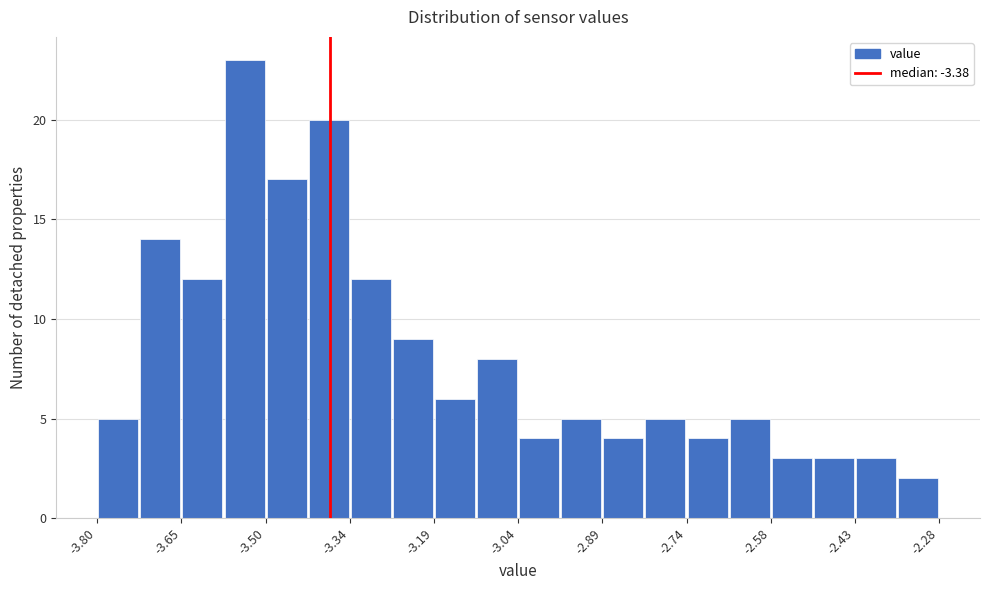

Around what value on the x-axis is the tallest bar? Give the approximate position of its centre, as read against the axis.

-3.54